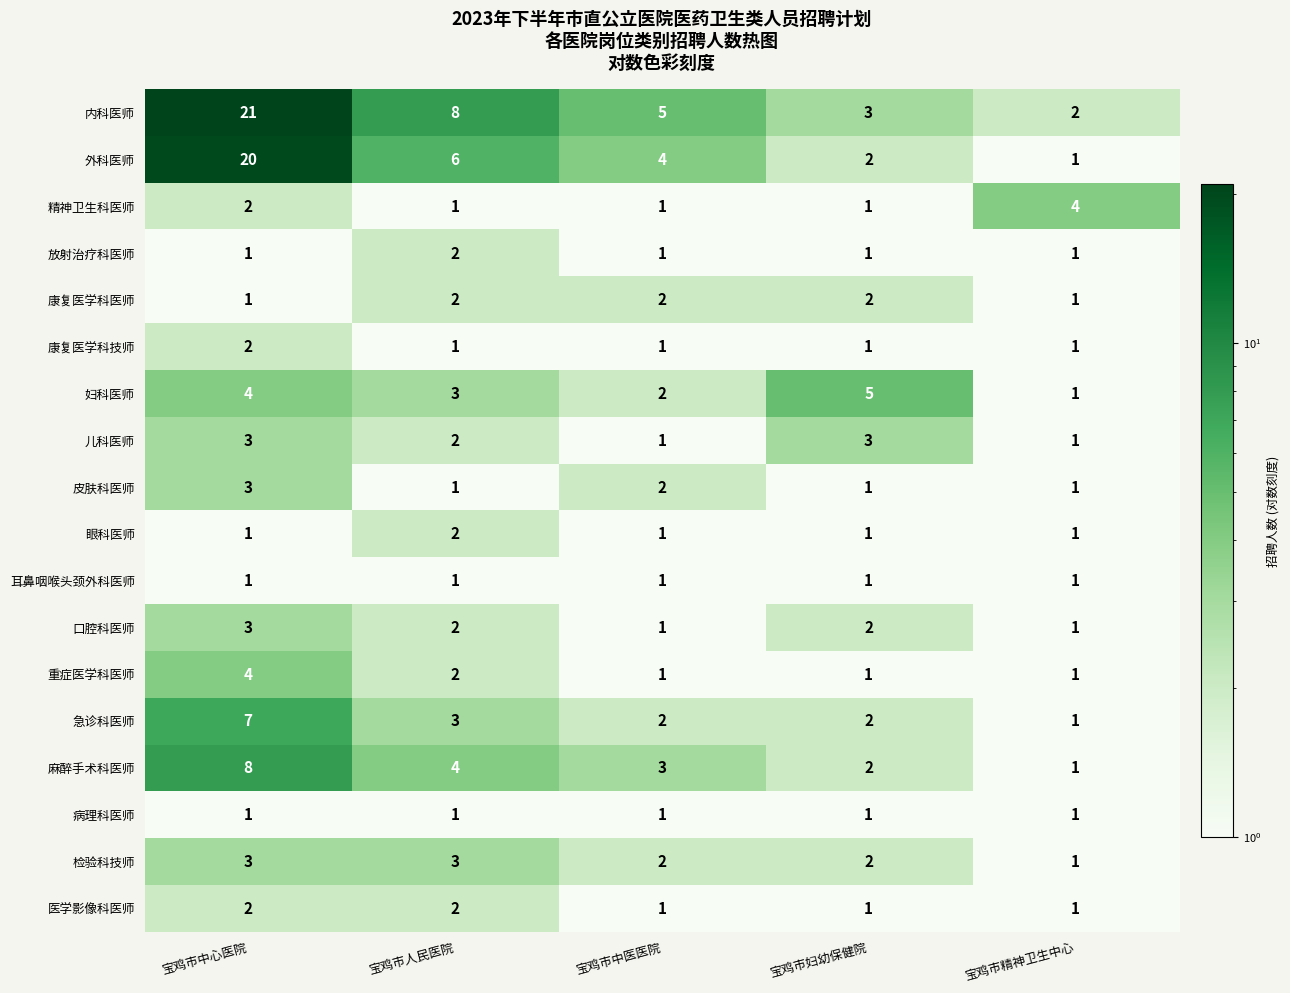

Rank the categories by 内科医师 value from highest to lowest.

宝鸡市中心医院, 宝鸡市人民医院, 宝鸡市中医医院, 宝鸡市妇幼保健院, 宝鸡市精神卫生中心